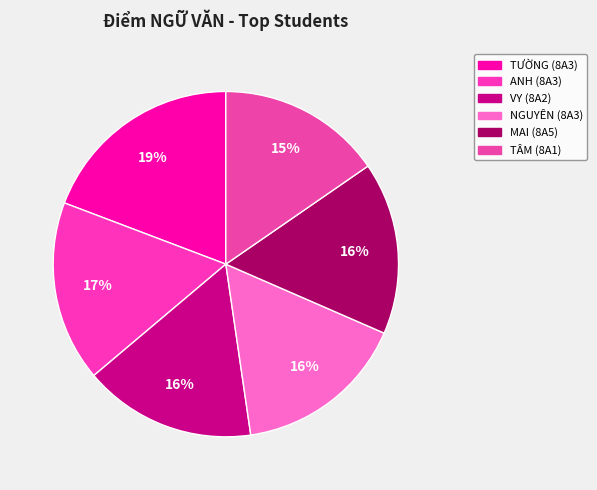

Rank the categories by value from highest to lowest.

TƯỜNG (8A3), ANH (8A3), VY (8A2), NGUYÊN (8A3), MAI (8A5), TÂM (8A1)